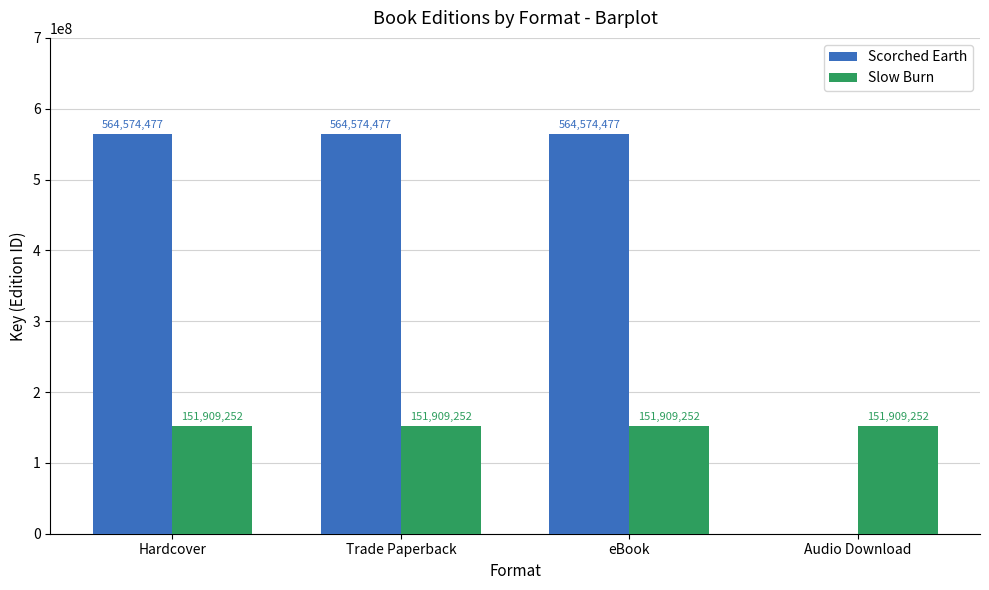

What is the sum of the Scorched Earth values at Trade Paperback and Audio Download?

564574477